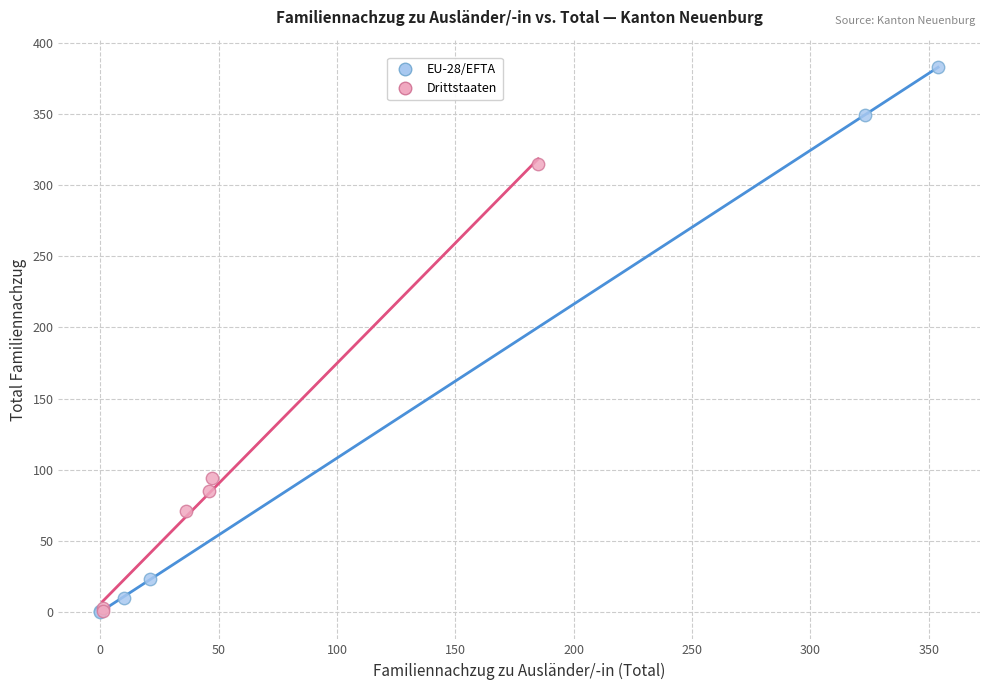

Which series reaches the maximum Y coordinate?

EU-28/EFTA